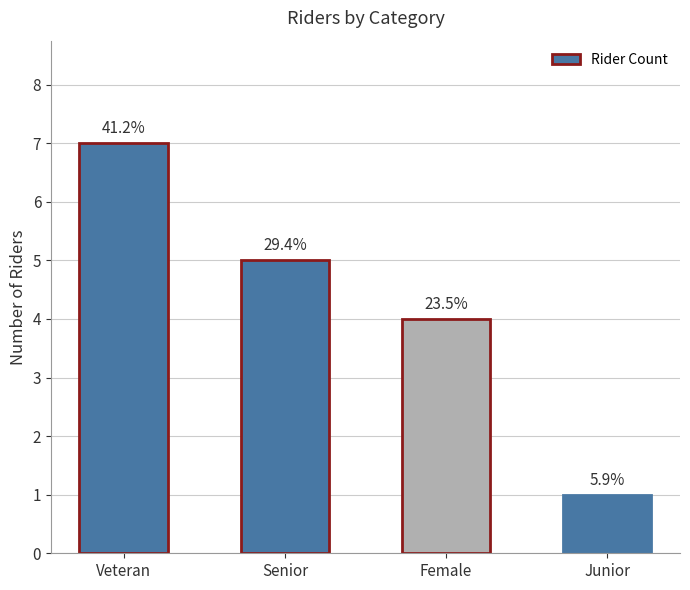

What is the minimum value shown in the chart?

1